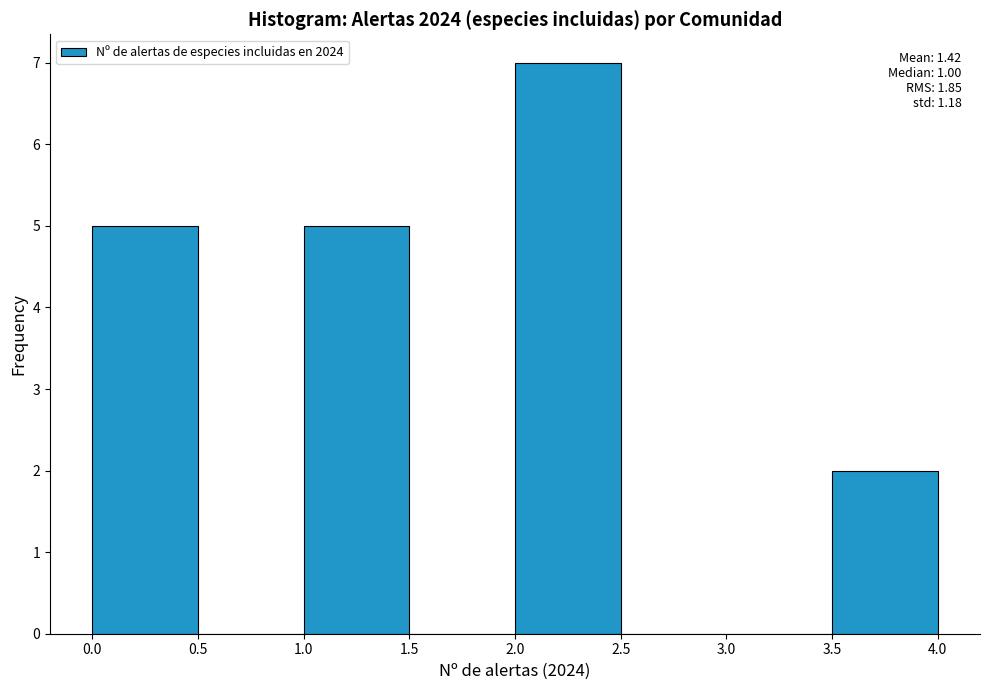

Over which range of the x-axis is the bar tallest?

2.0 to 2.5